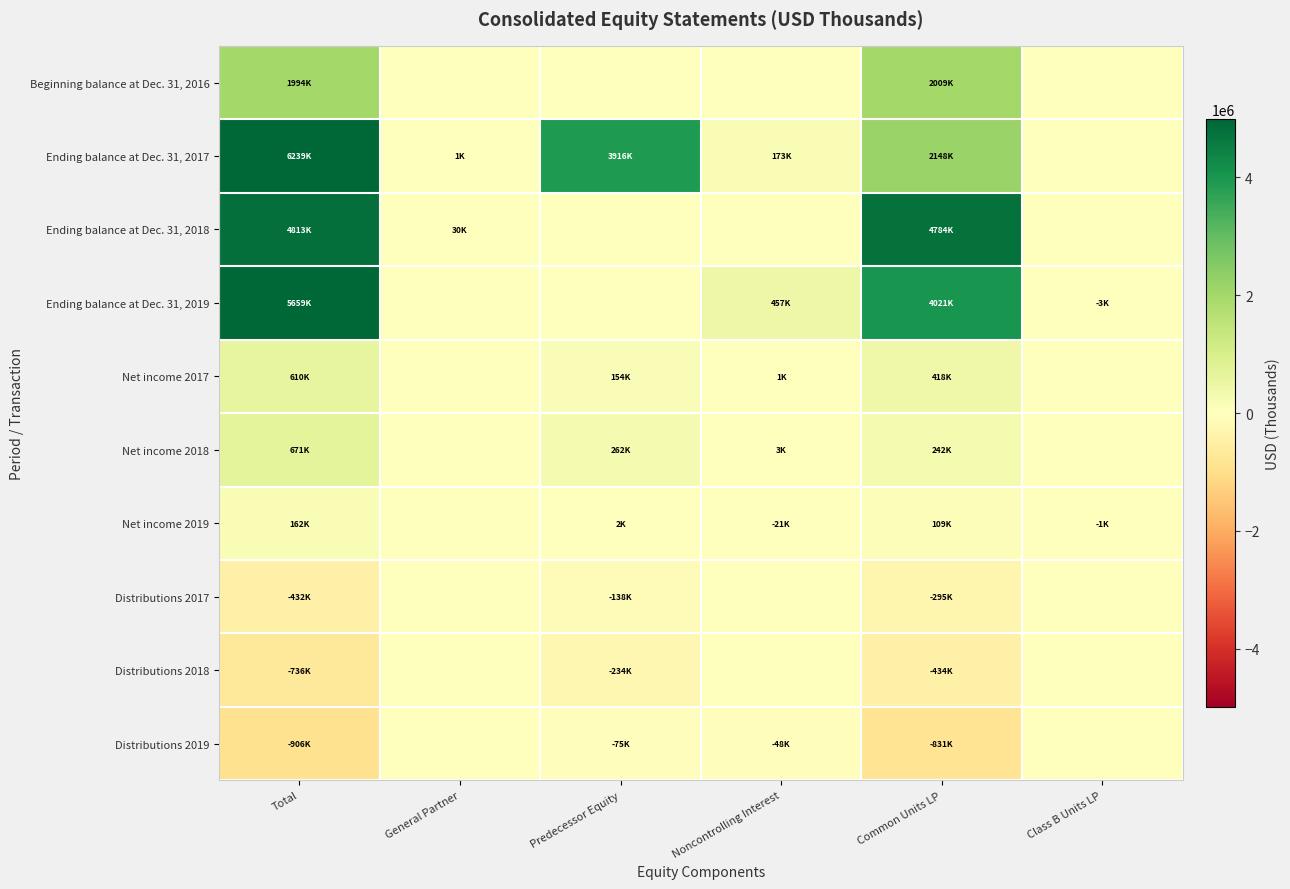

Which category has the lowest value across all series?

Total